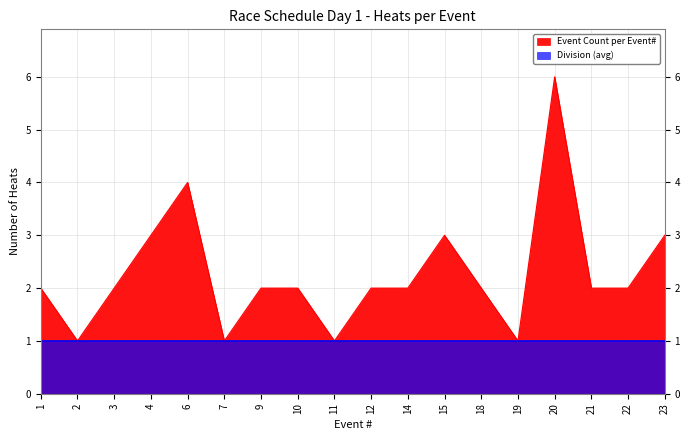

Reading left to right, extract all data points from this chart.

1=2	2=1	3=2	4=3	6=4	7=1	9=2	10=2	11=1	12=2	14=2	15=3	18=2	19=1	20=6	21=2	22=2	23=3